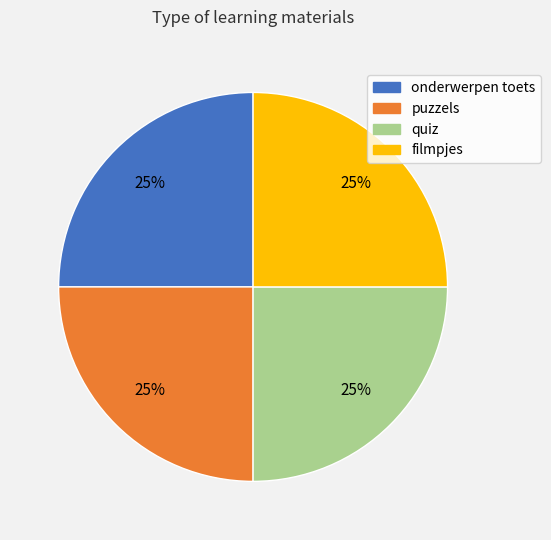

Is there any slice that represents more than half of the pie?

No